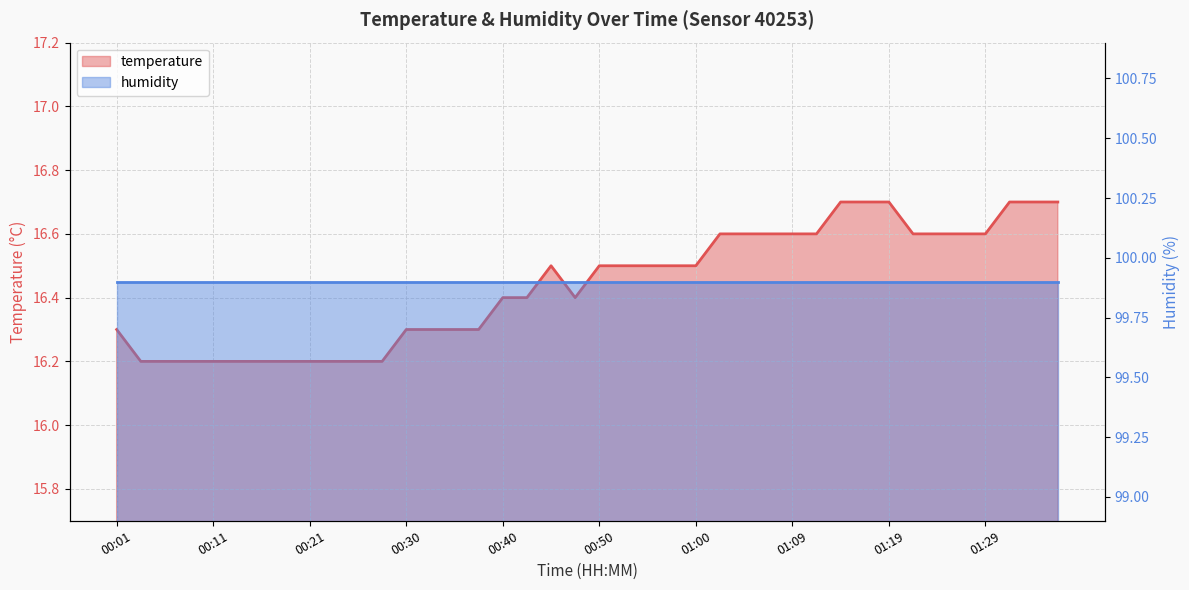

What is the difference between the second highest and second lowest values?

0.5